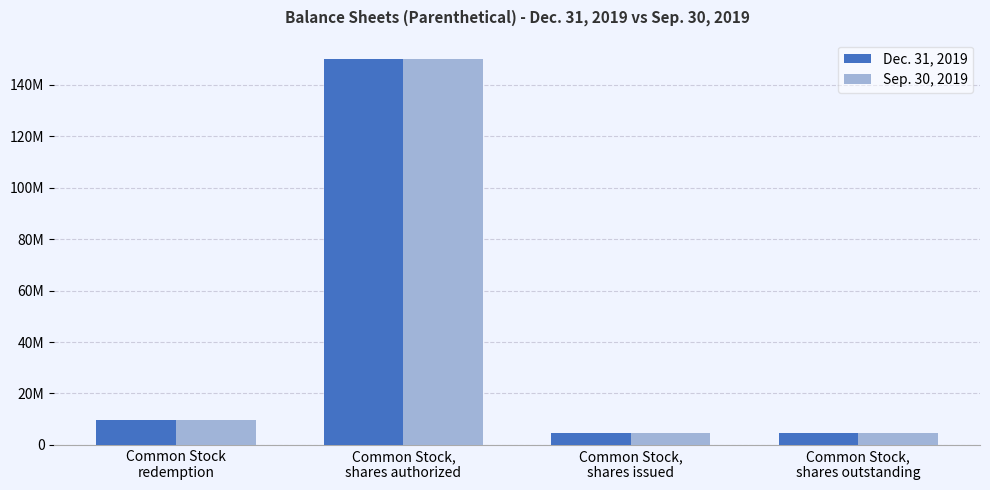

What are all the series names shown in the legend?

Dec. 31, 2019, Sep. 30, 2019